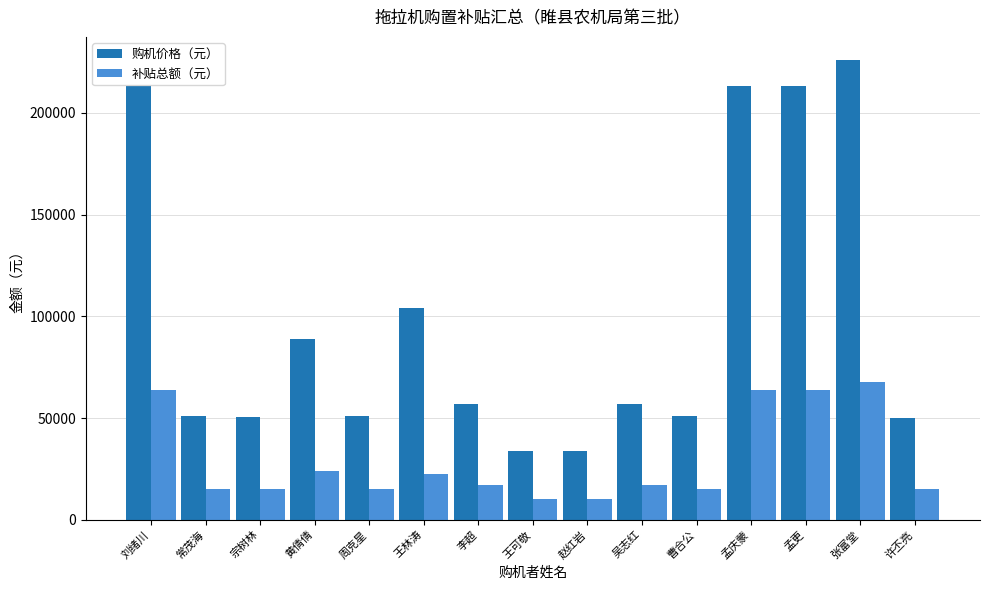

Where is 购机价格（元） nearest to the value 129850?

王林涛